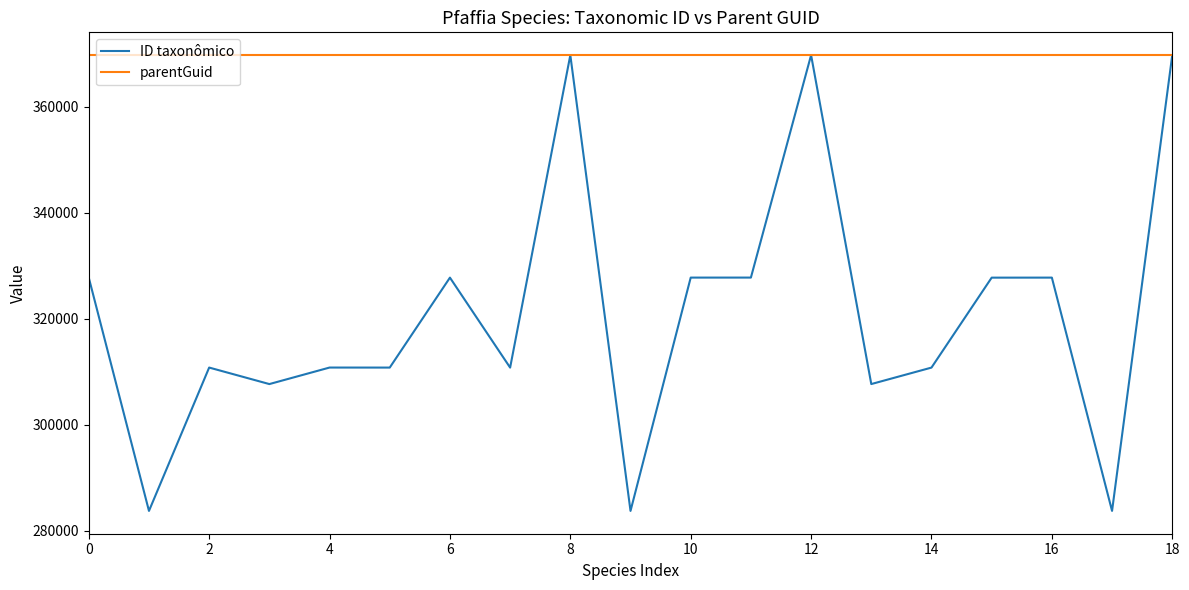

Which series has the widest spread of values?

ID taxonômico